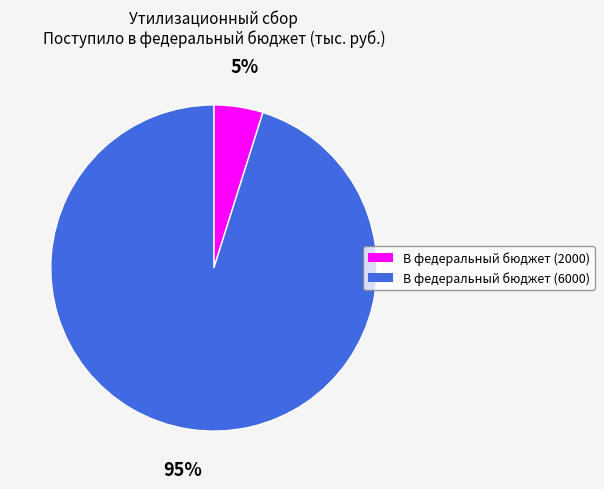

Is there any slice that represents more than half of the pie?

Yes